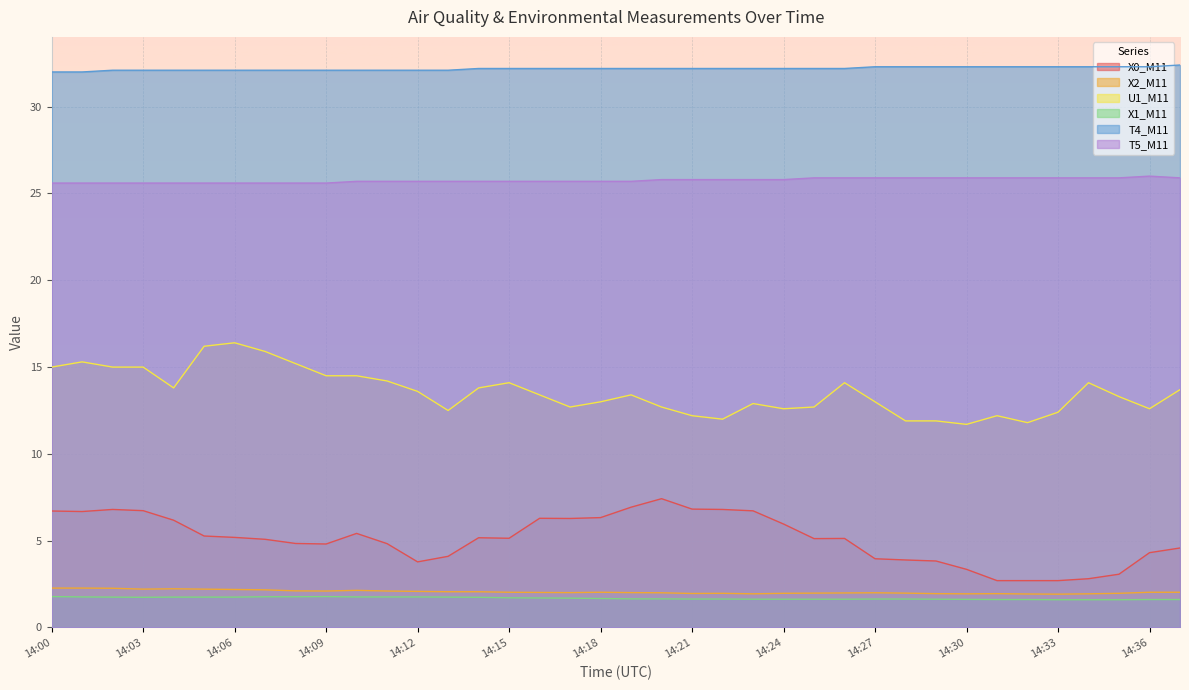

How many interior local valleys does the U1_M11 series have?

8